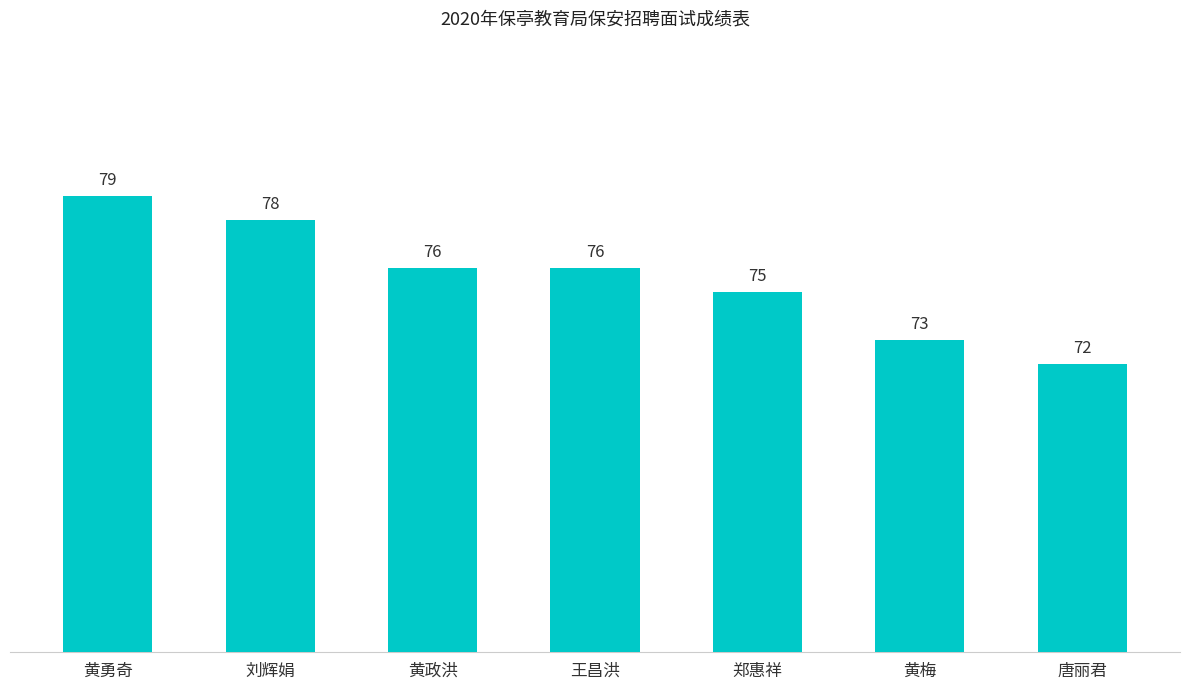

Reading left to right, transcribe all the data shown in this chart.

黄勇奇=79	刘辉娟=78	黄政洪=76	王昌洪=76	郑惠祥=75	黄梅=73	唐丽君=72